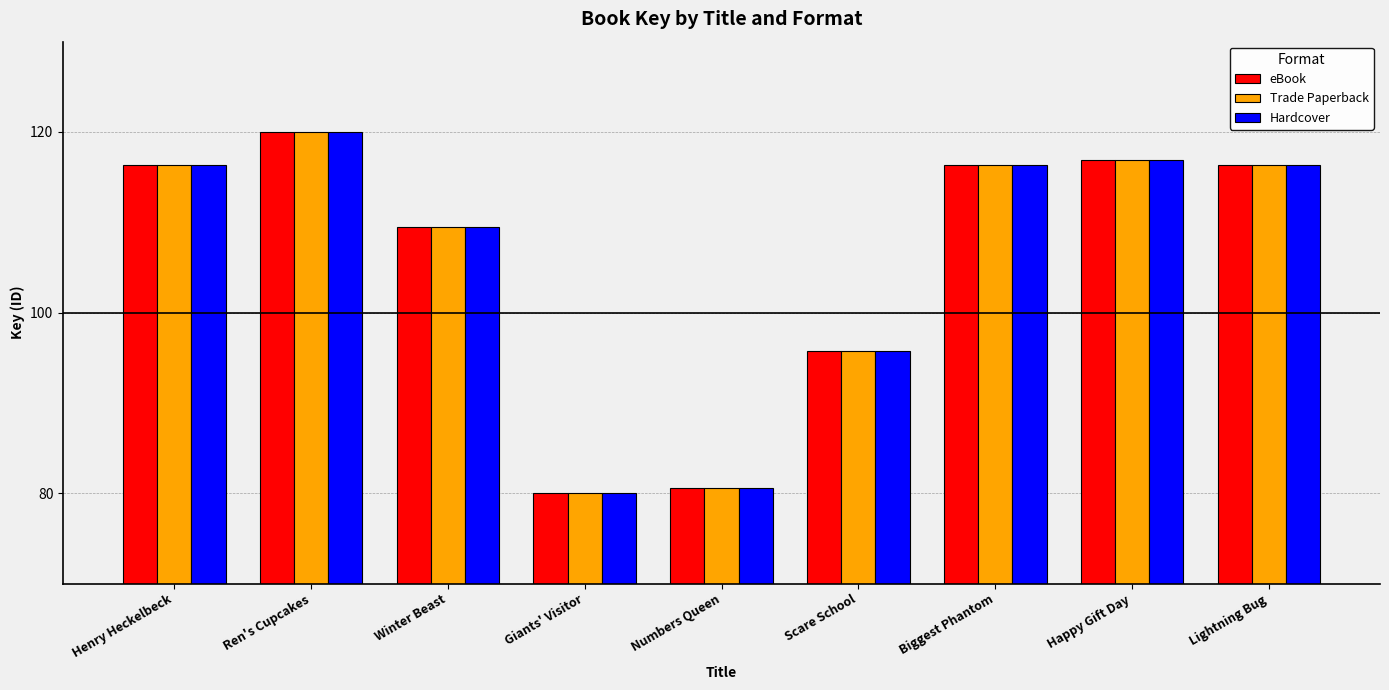

How many data points in Trade Paperback are above 116?

5